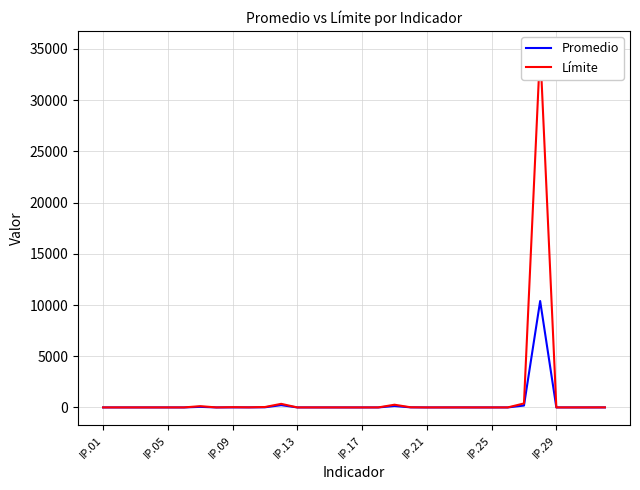

True or false: Promedio and Límite cross at least once.

False